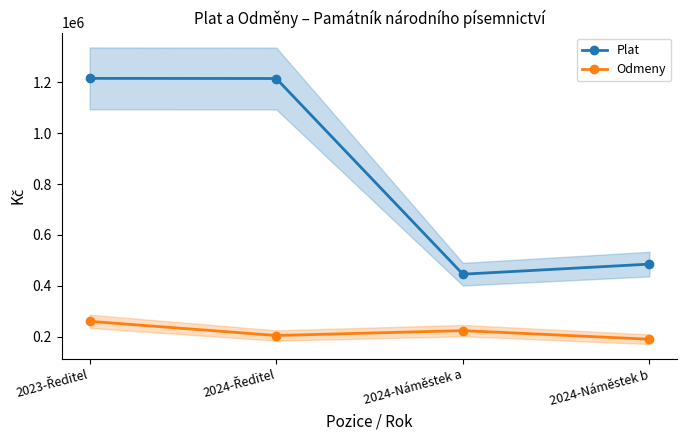

List the labels in order of Odmeny value, smallest first.

2024-Náměstek b, 2024-Ředitel, 2024-Náměstek a, 2023-Ředitel